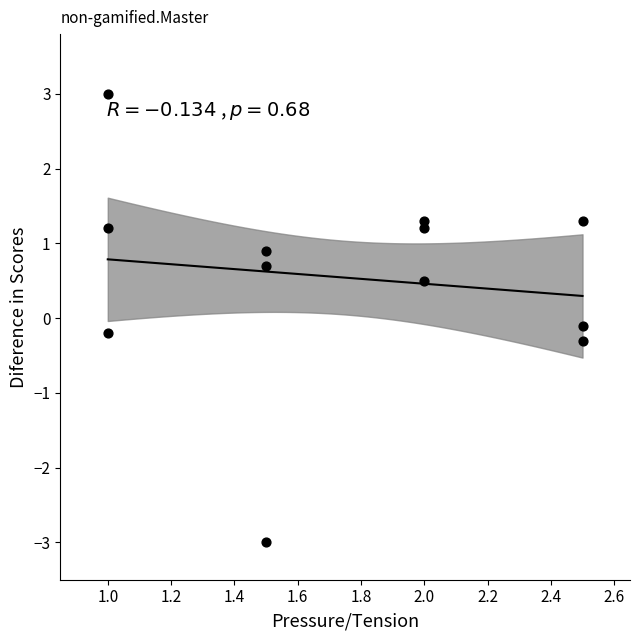

What is the range of X values (max minus min)?

1.5